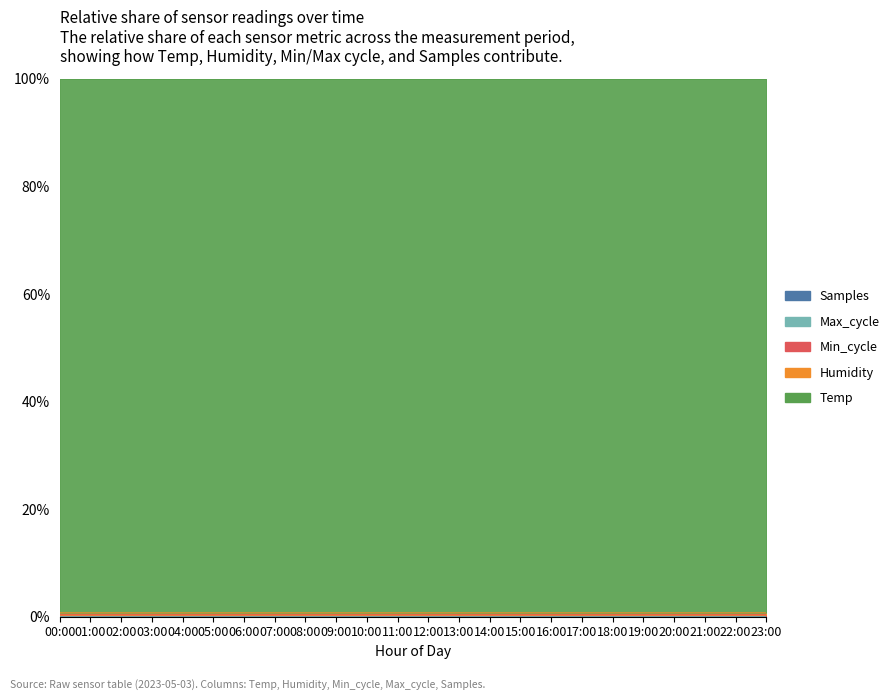

What is the label of the 5th point from the left?

04:00